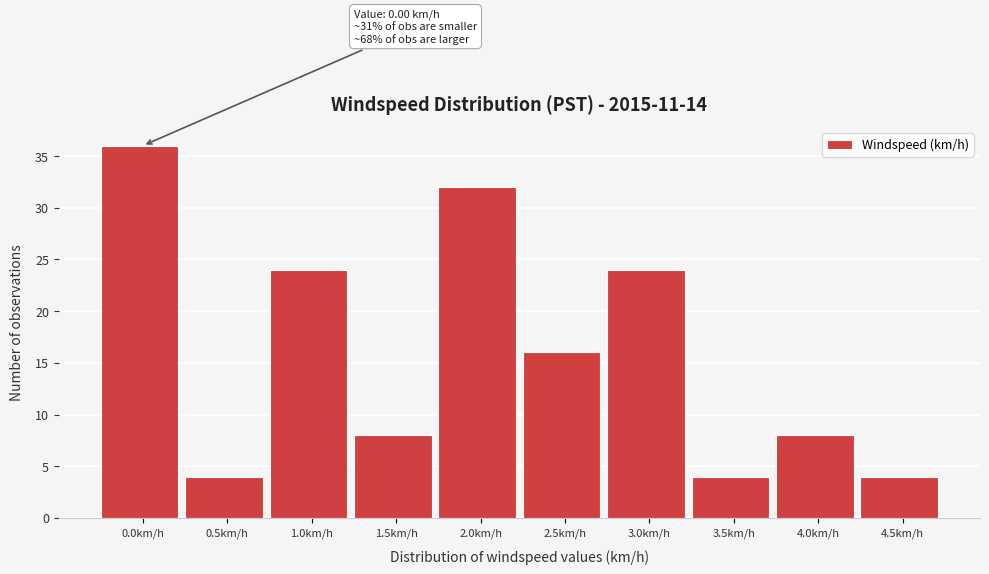

Reading left to right, extract all data points from this chart.

0.0km/h=36	0.5km/h=4	1.0km/h=24	1.5km/h=8	2.0km/h=32	2.5km/h=16	3.0km/h=24	3.5km/h=4	4.0km/h=8	4.5km/h=4